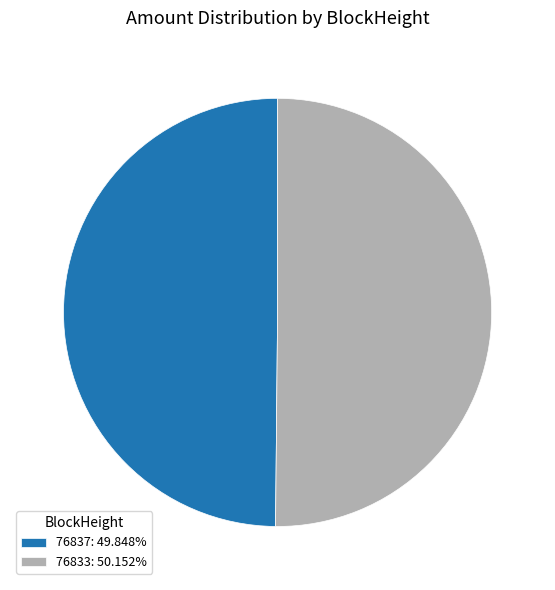

Do 76837: 49.848% and 76833: 50.152% together represent more than half of the pie?

Yes